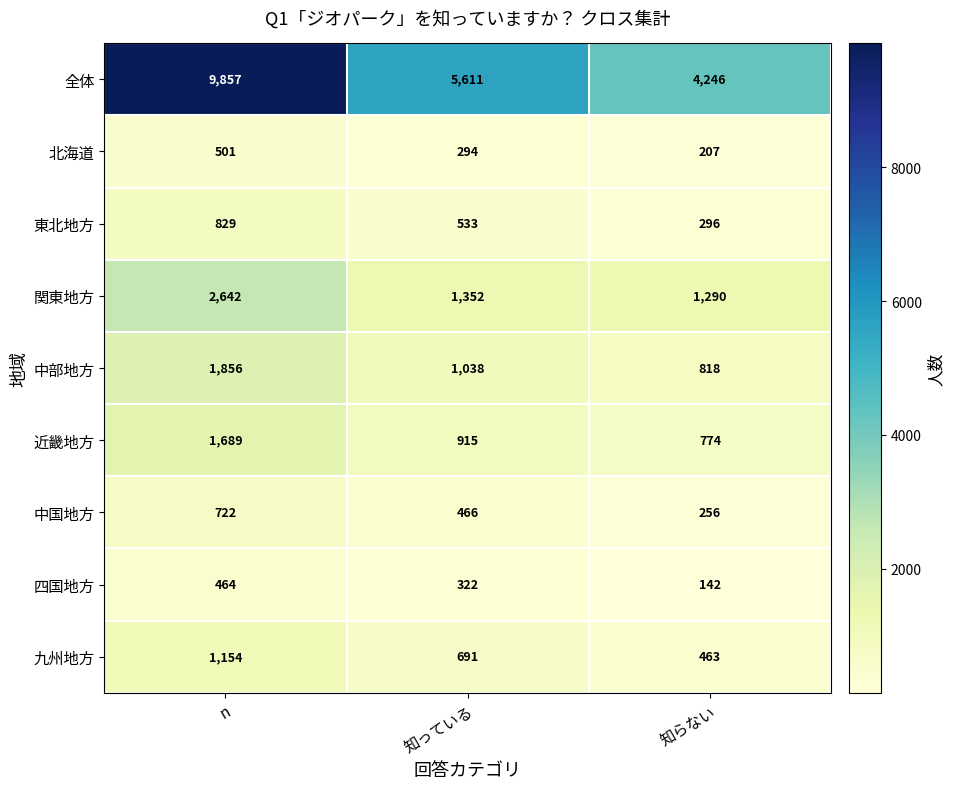

At which label is 北海道 closest to 354?

知っている